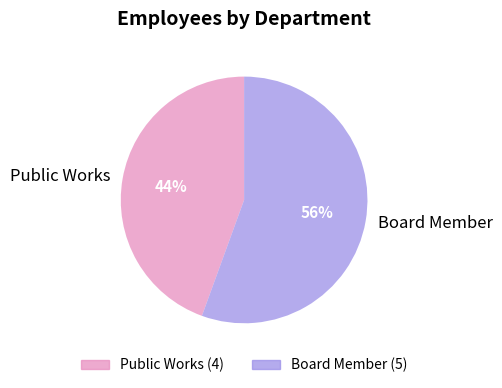

Which has a higher value, Public Works or Board Member?

Board Member